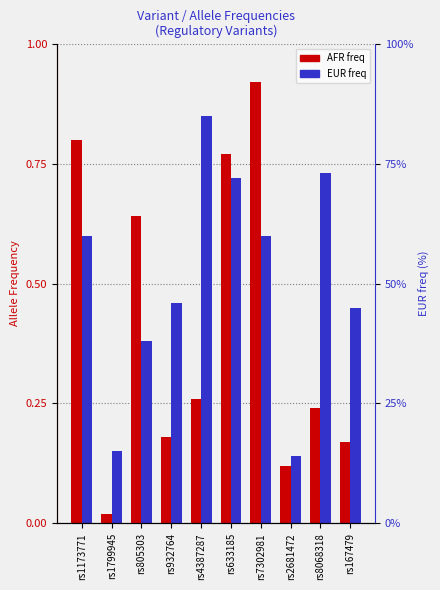

True or false: EUR freq has a value of 1.5 at rs4387287.

False